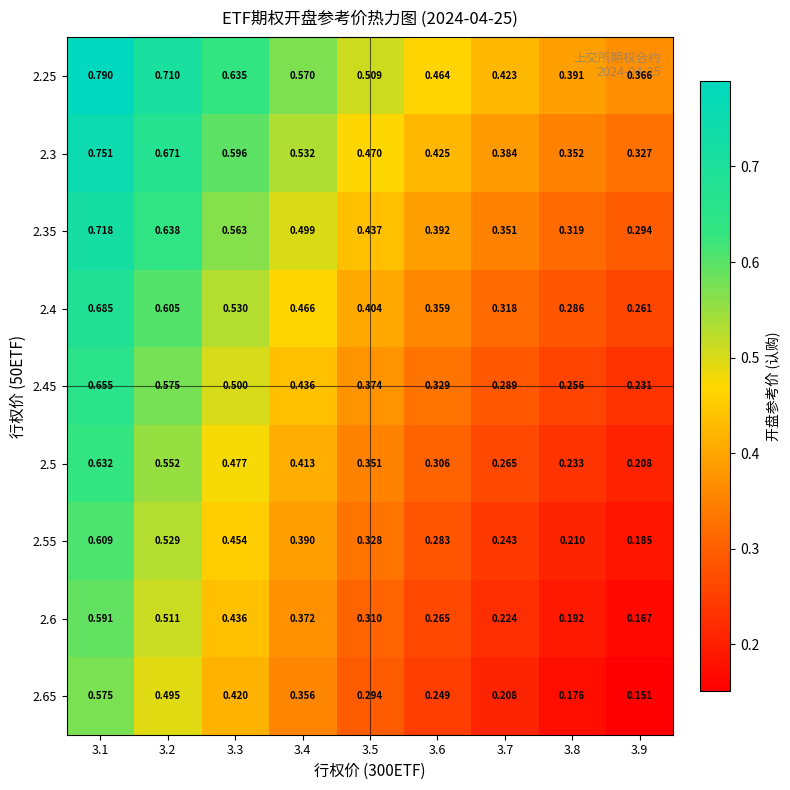

Is the value of 2.6 at 3.6 greater than the value of 2.65 at 3.9?

Yes